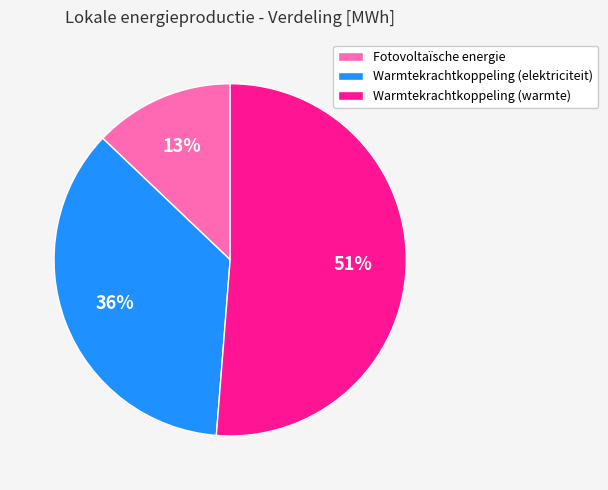

How many slices are in this pie chart?

3